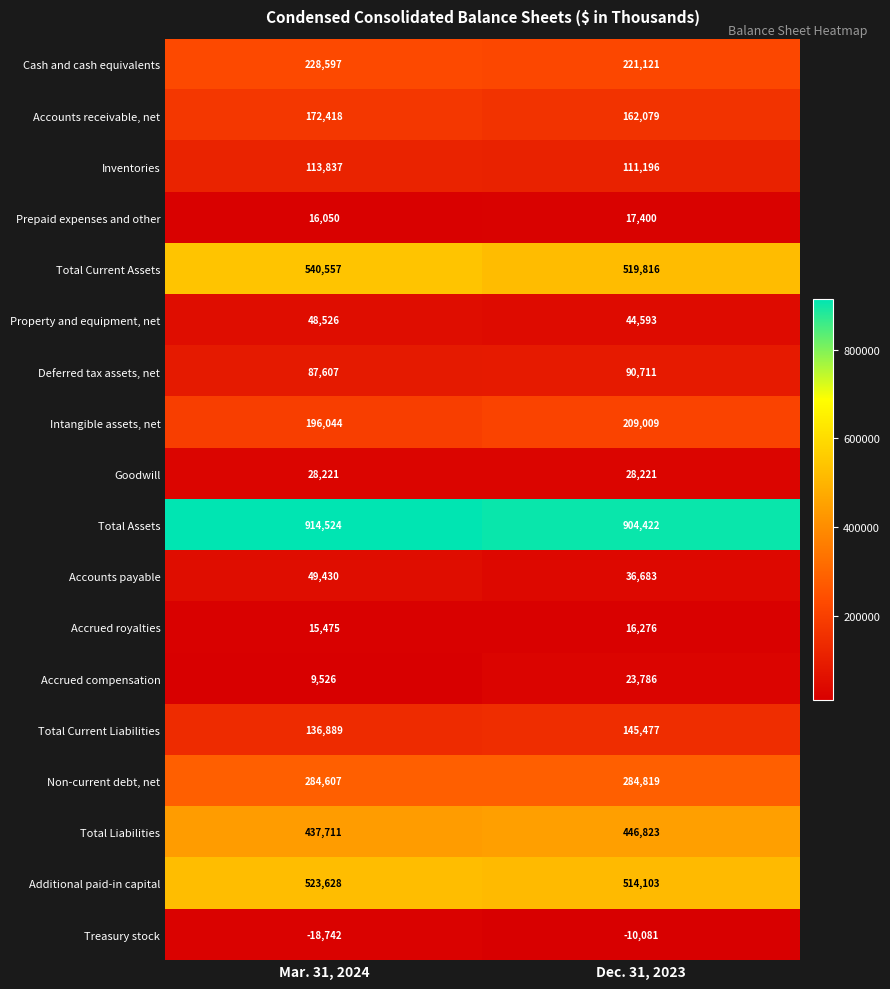

The value of Accounts receivable, net at Mar. 31, 2024 is 281488. True or false?

False